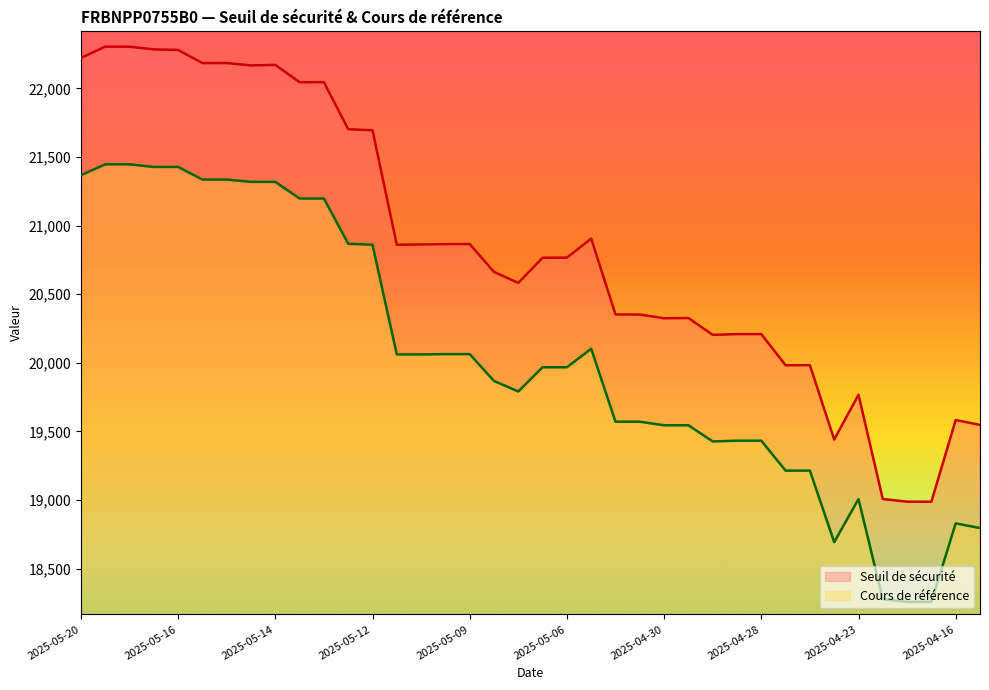

How many categories are shown in the chart?

38